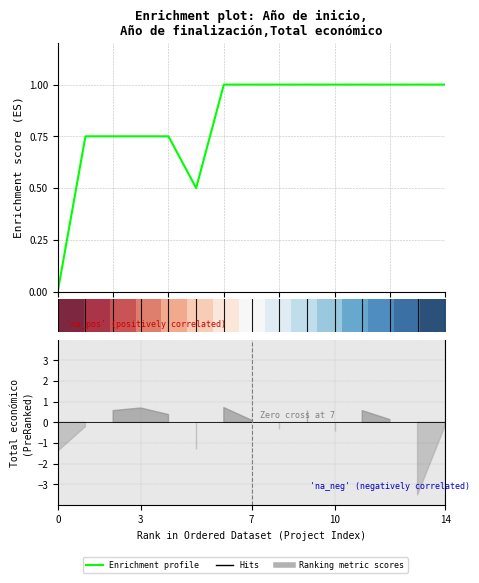

True or false: row_0 has a value of 0.7 at 4.

True